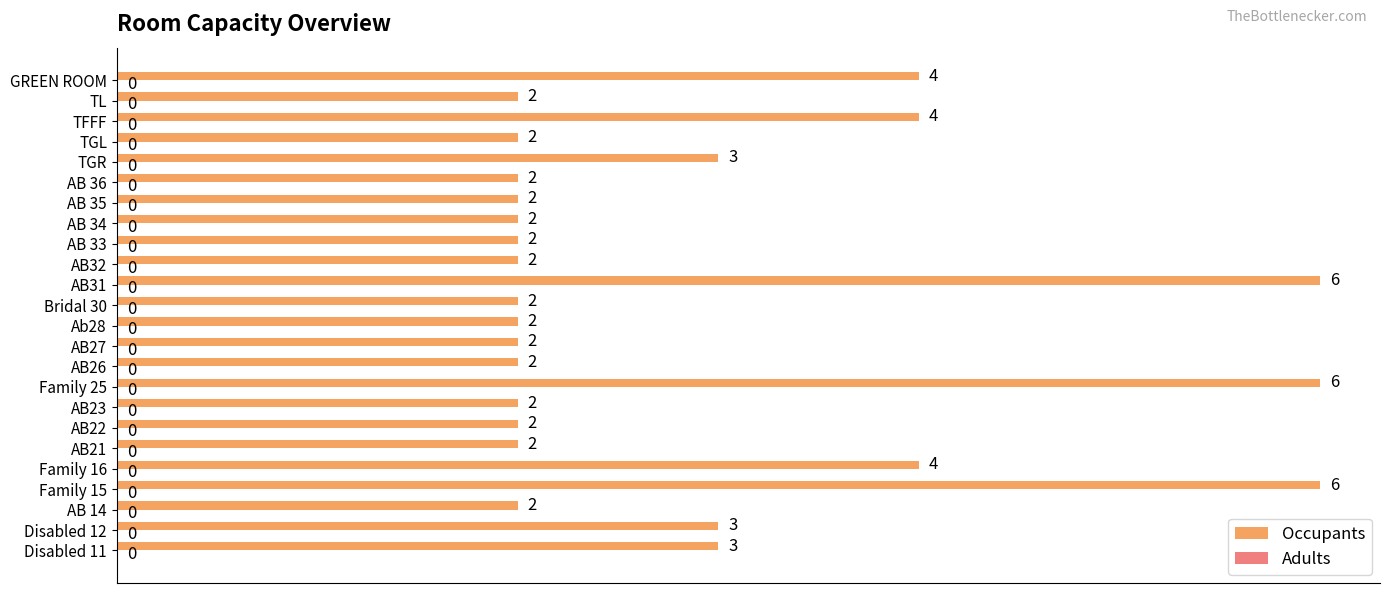

Read the value at Family 15.

6